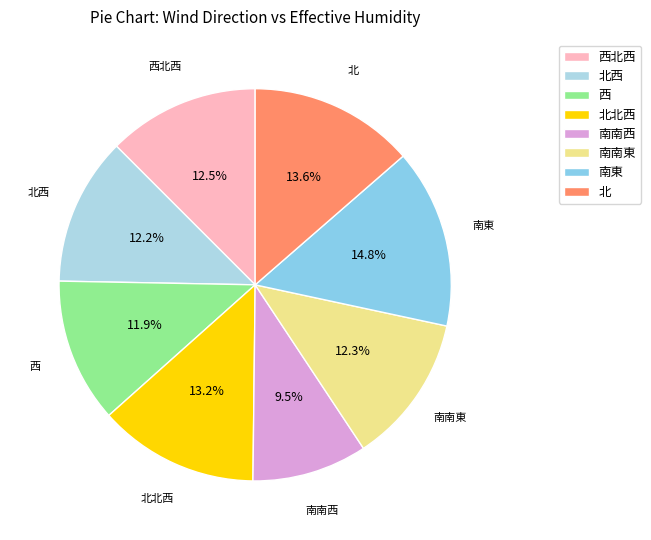

Does 北西 represent more than half of the total?

No